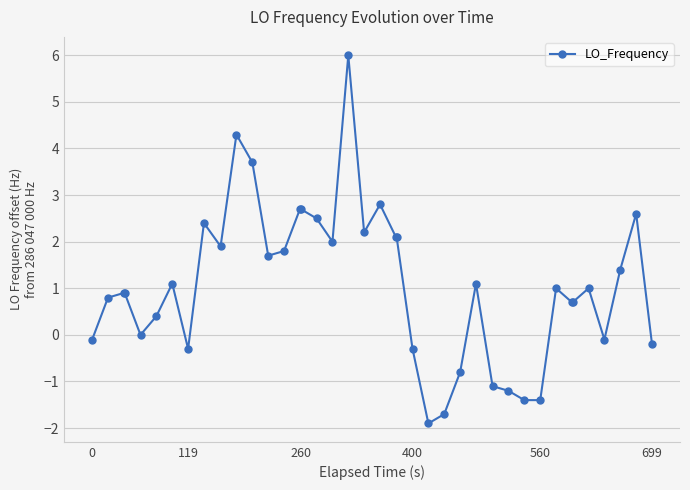

True or false: there are more than 0 points higher than both neighbors.

True